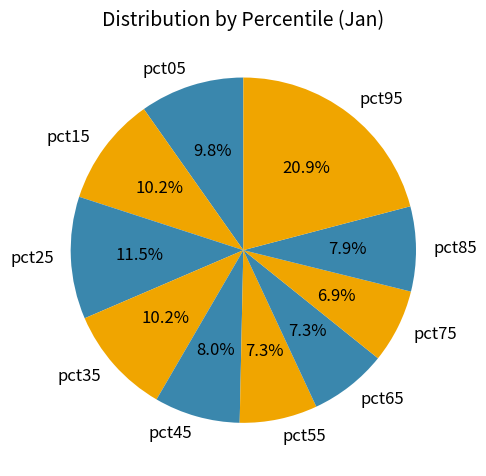

What percentage is the pct05 slice, to the nearest percent?

10%